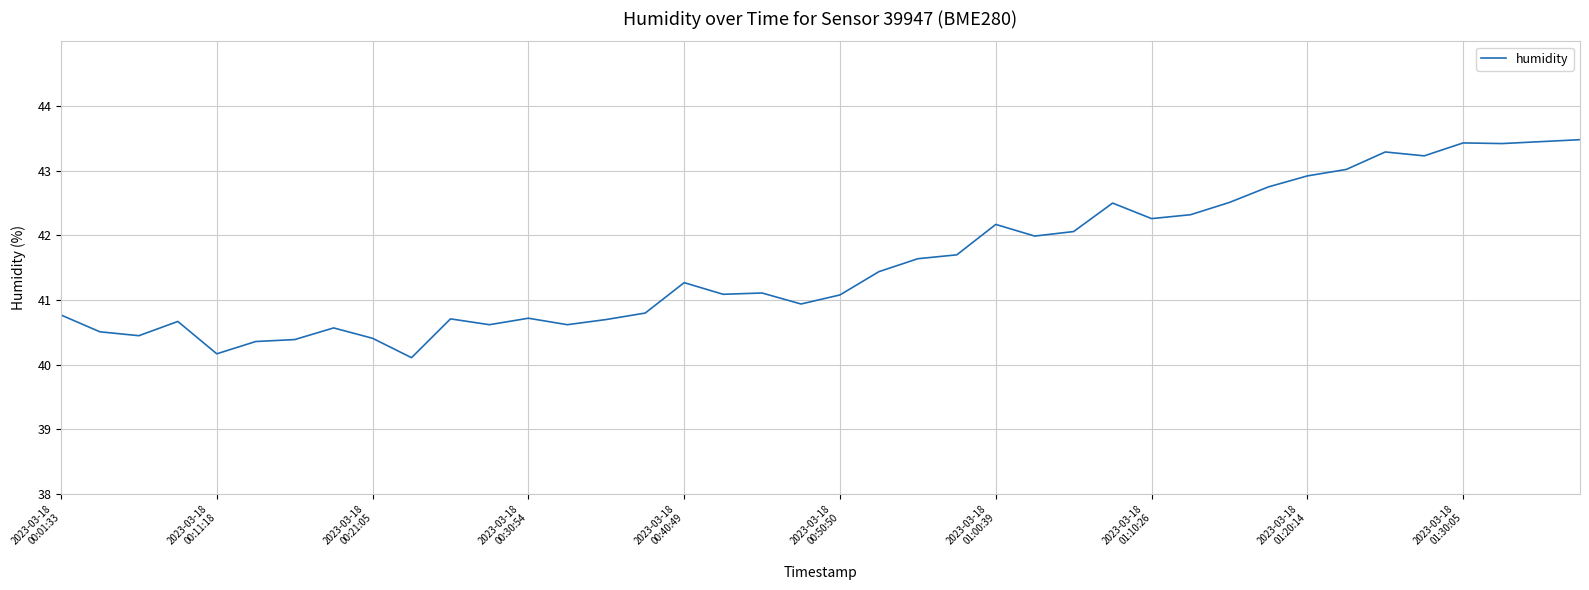

What is the difference between the maximum and minimum values?

3.4